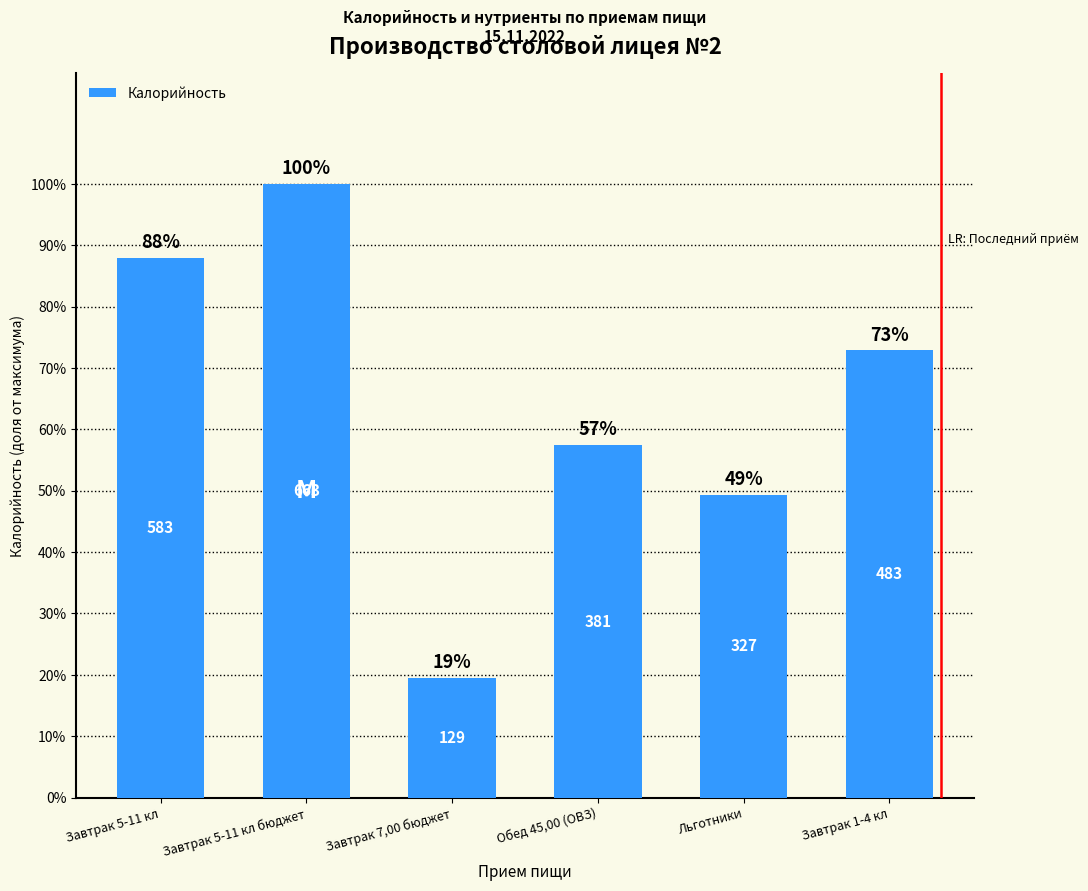

What is the label of the 6th bar from the left?

Завтрак 1-4 кл